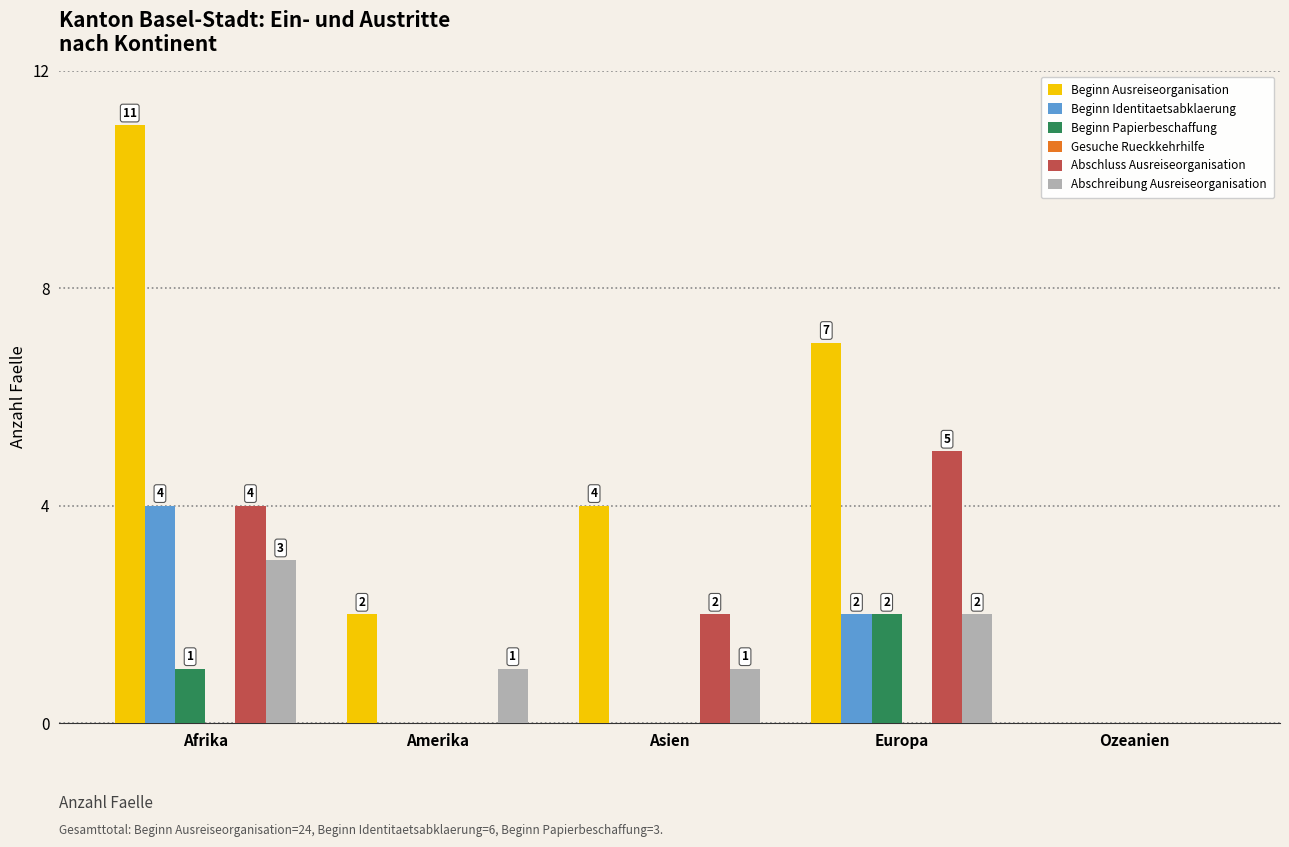

What is the greatest value displayed?

11